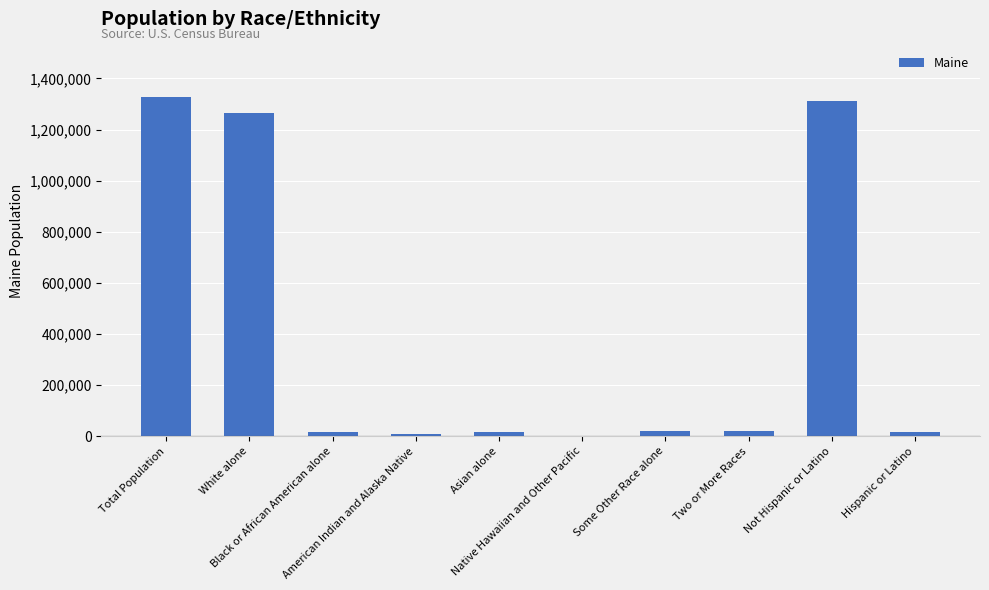

What is the greatest value displayed?

1328361